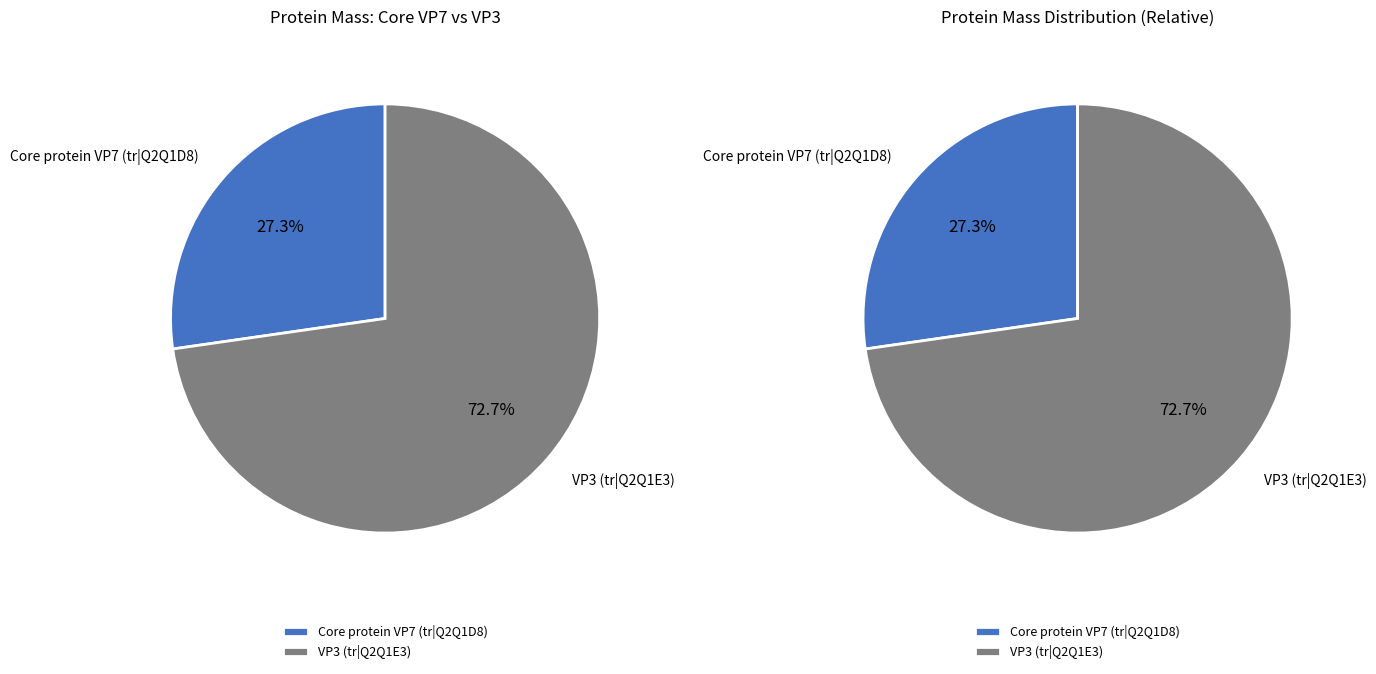

The VP3 (tr|Q2Q1E3) slice represents 73% of the pie. True or false?

True